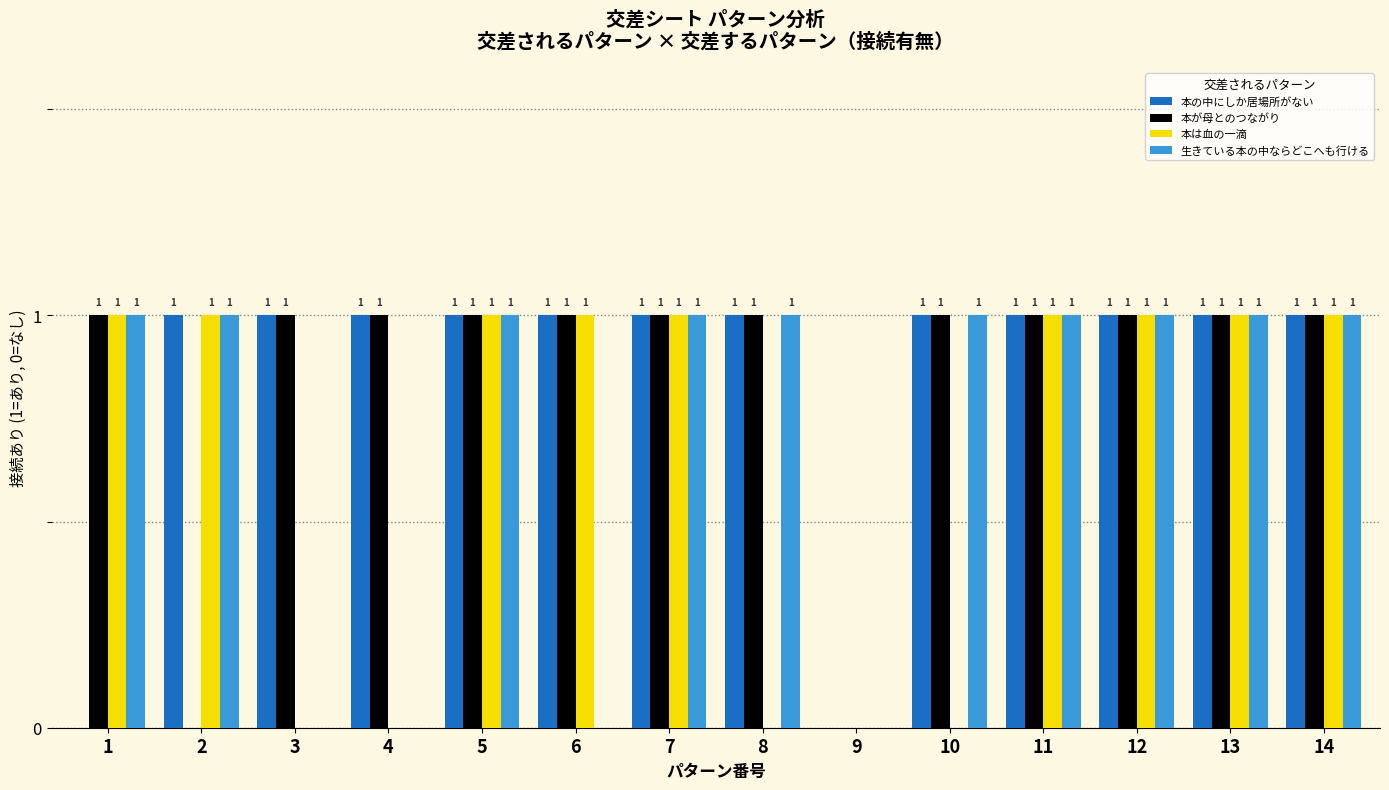

Reading right to left, transcribe all the data shown in this chart.

本の中にしか居場所がない: 1	1	1	1	1	0	1	1	1	1	1	1	1	0
本が母とのつながり: 1	1	1	1	1	0	1	1	1	1	1	1	0	1
本は血の一滴: 1	1	1	1	0	0	0	1	1	1	0	0	1	1
生きている本の中ならどこへも行ける: 1	1	1	1	1	0	1	1	0	1	0	0	1	1